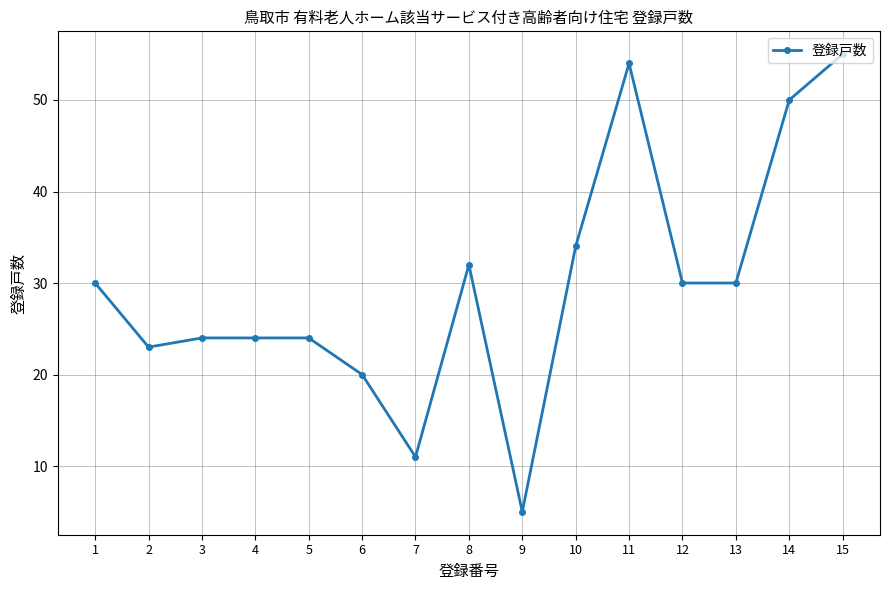

What is the difference between the maximum and second lowest values?

44